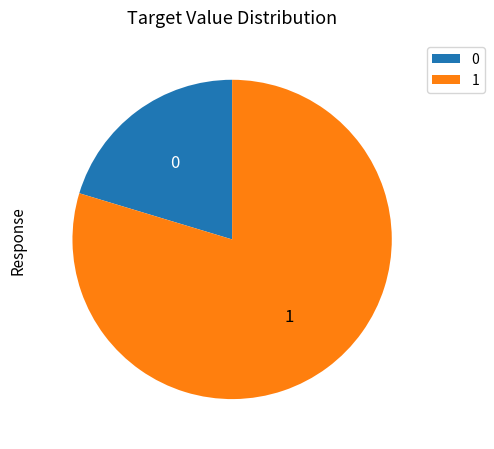

Rank the categories by value from highest to lowest.

1, 0